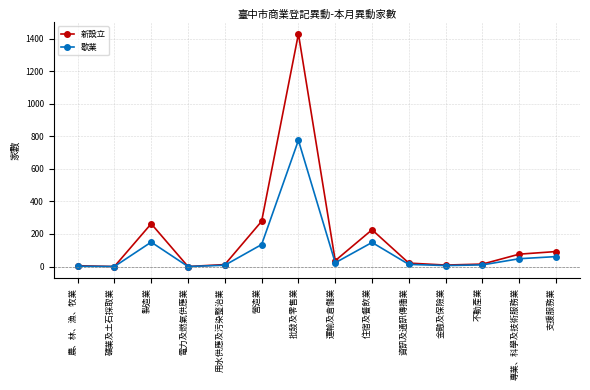

At which label is 歇業 closest to 388?

製造業